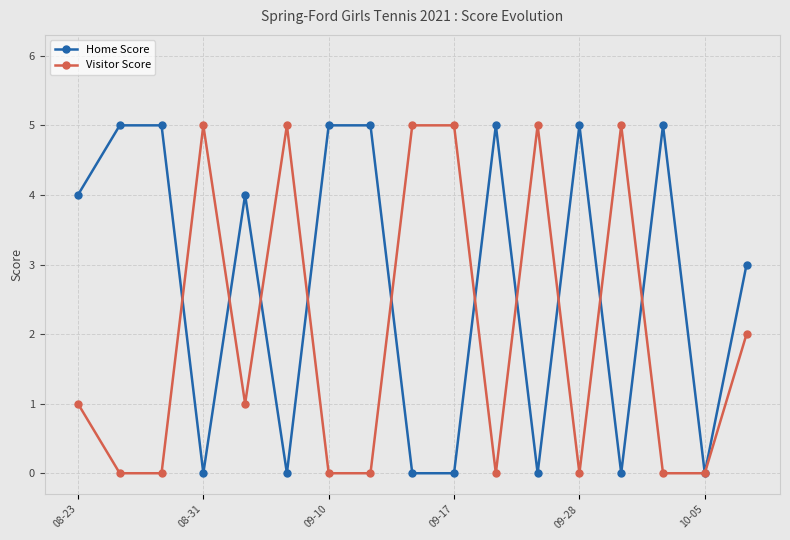

What is the value of the Visitor Score point at the 1st from the left?

1